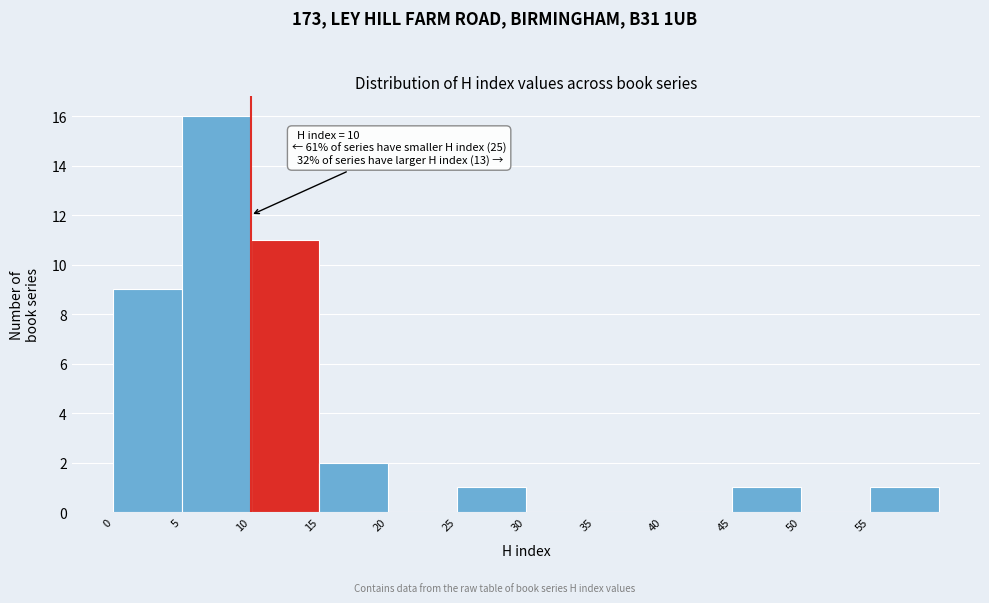

Over which range of the x-axis is the bar tallest?

5 to 10